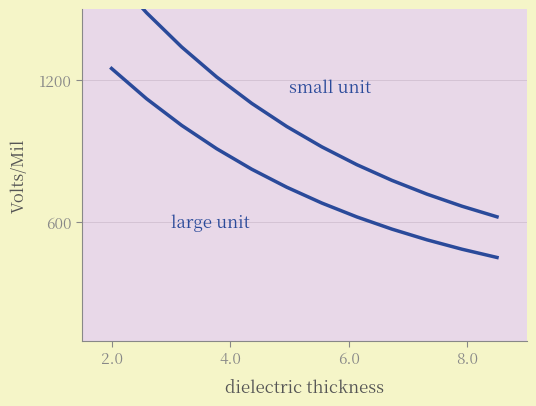

What is the difference between the maximum and minimum values in the small unit series?

1026.9